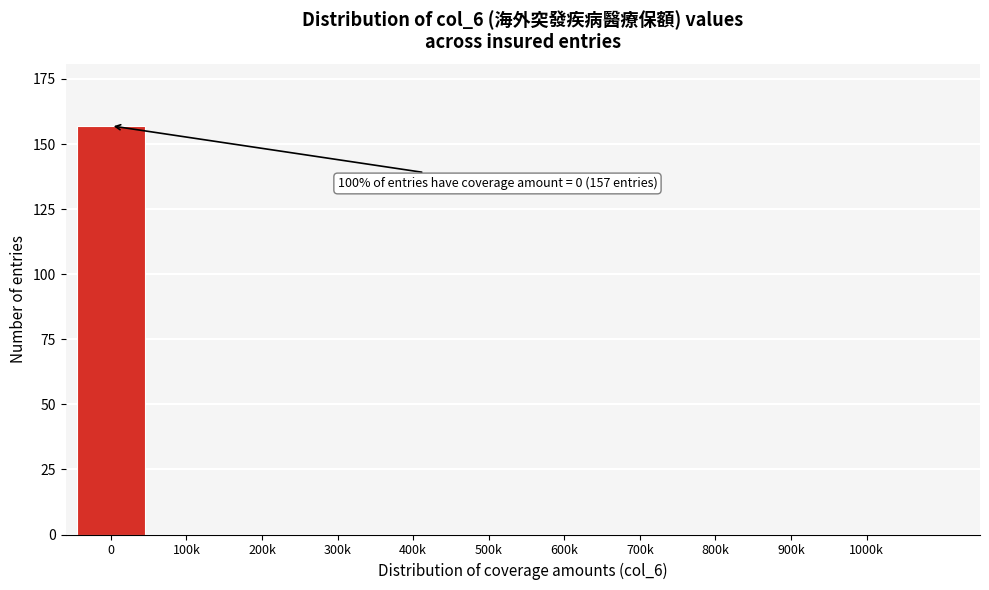

Reading left to right, list all the values displayed in this chart.

0=157	100k=0	200k=0	300k=0	400k=0	500k=0	600k=0	700k=0	800k=0	900k=0	1000k=0